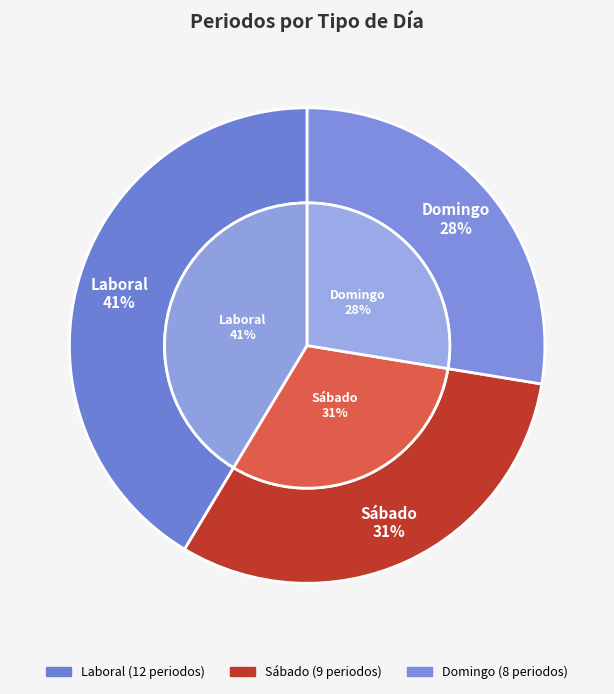

Which category has the biggest portion of the pie?

Laboral